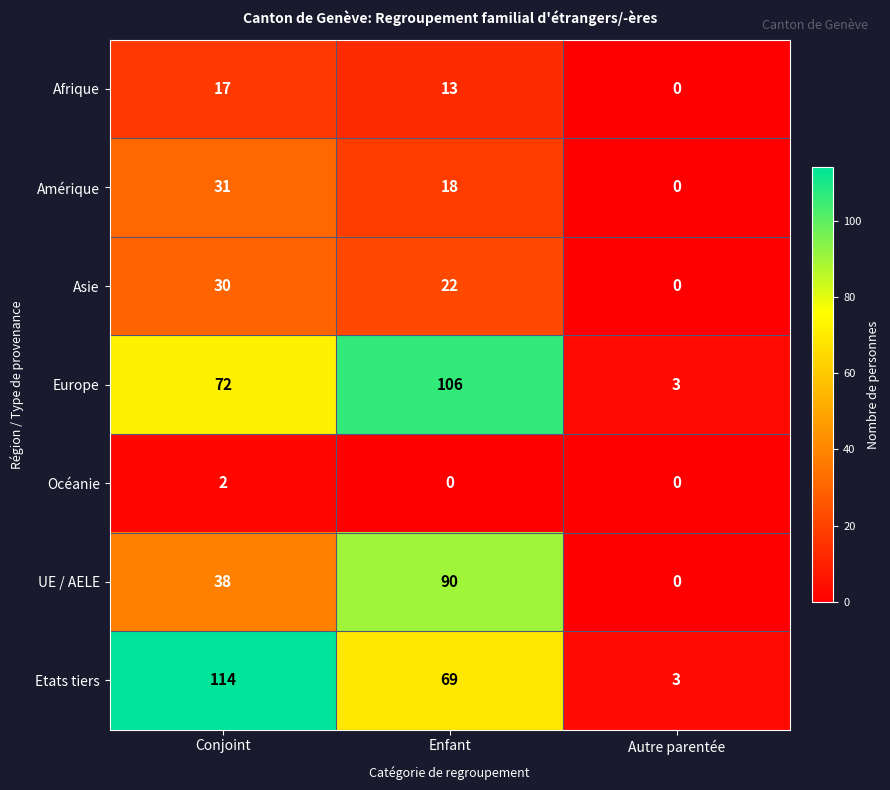

Which series has the largest total across all categories?

Etats tiers